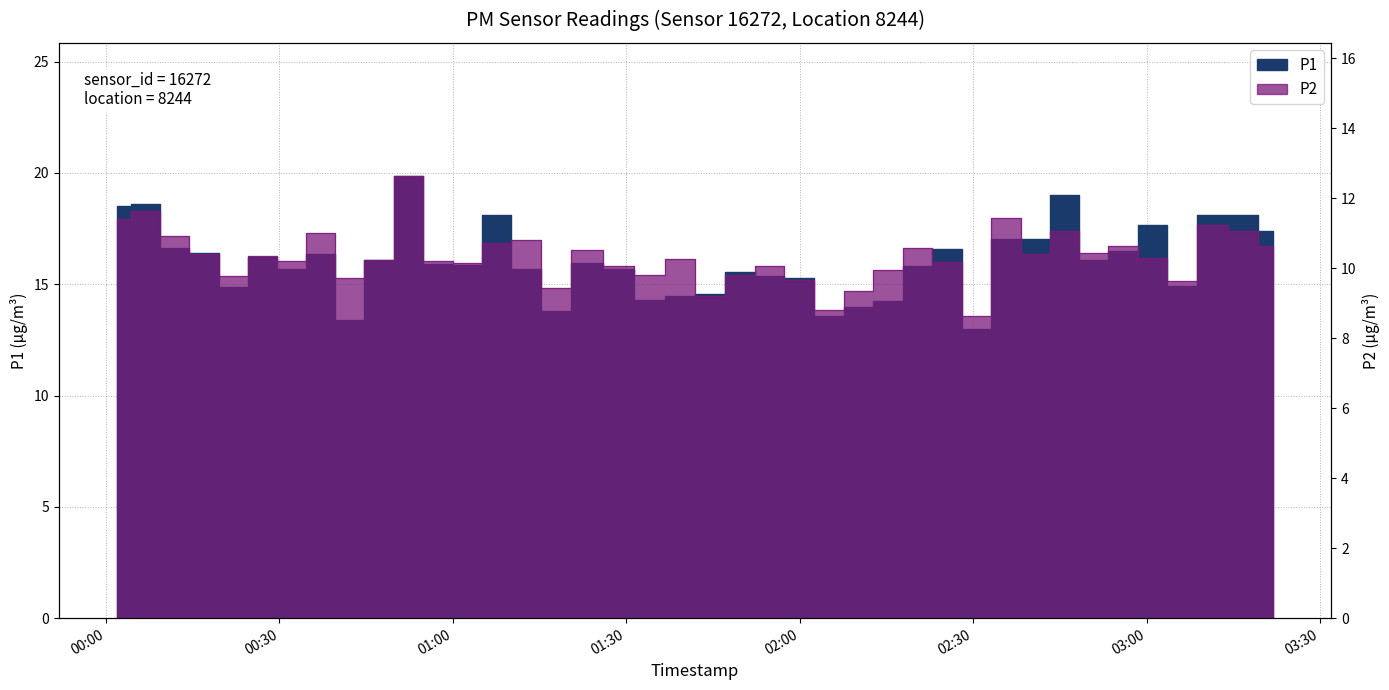

How many distinct data groups are displayed?

2